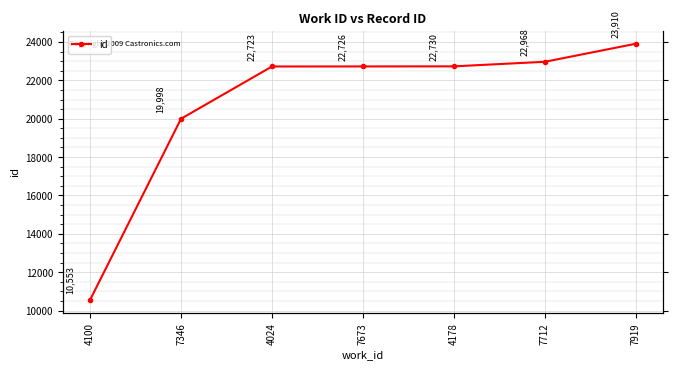

The value at 7919 is 23910. True or false?

True